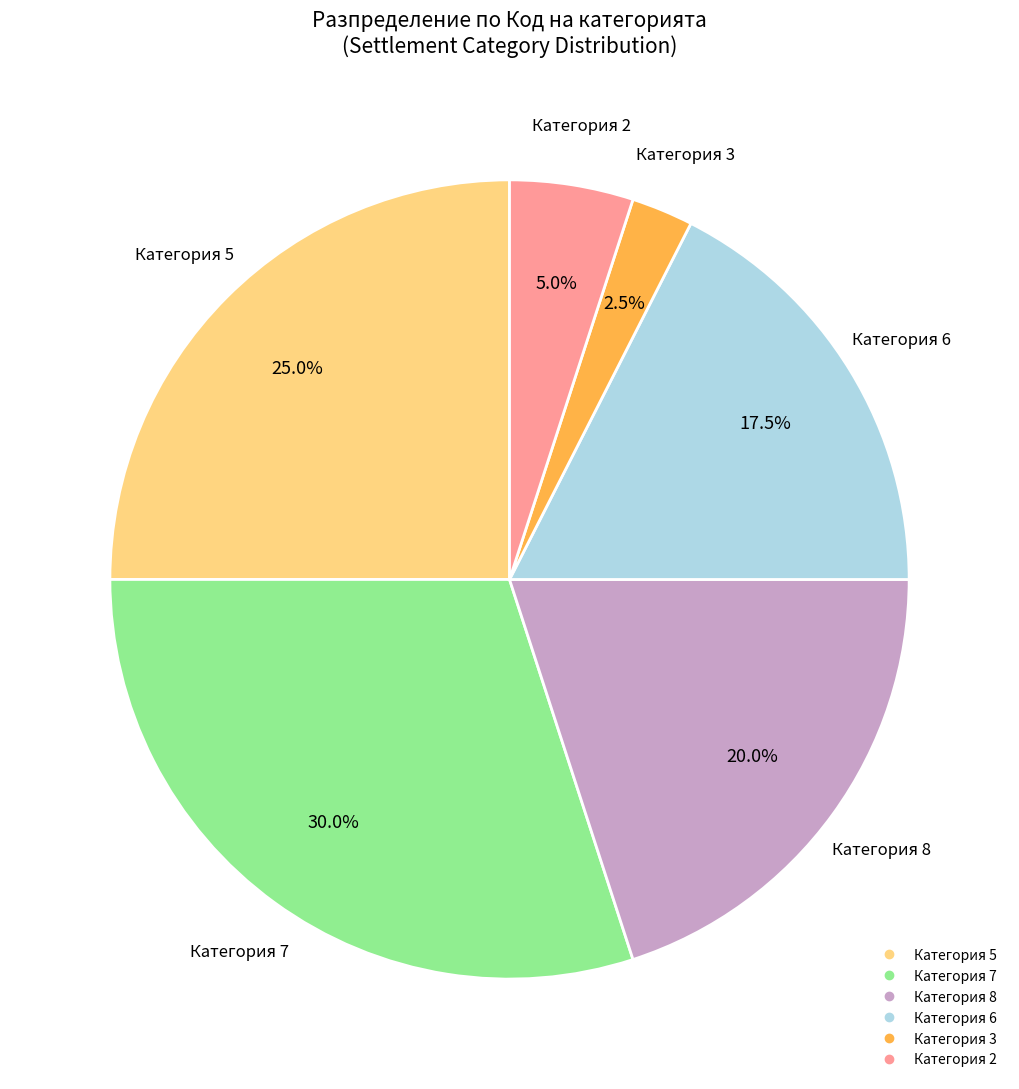

Does any single category account for the majority?

No